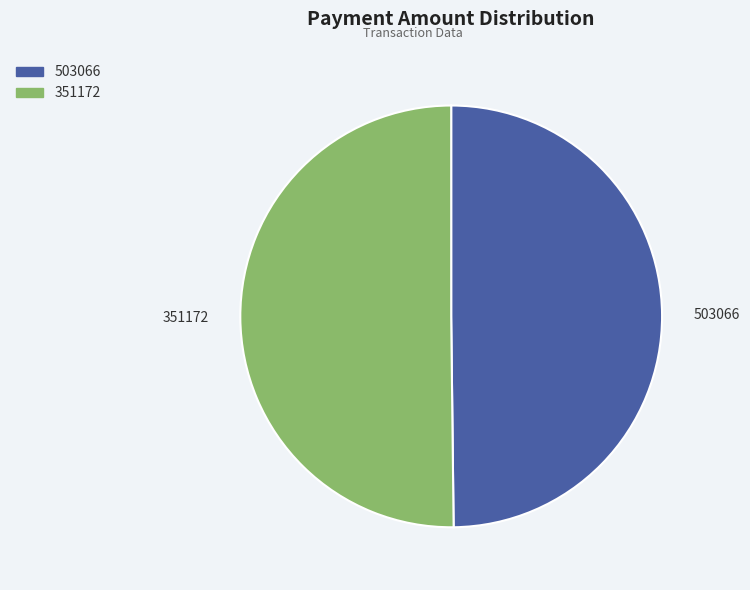

Is it true that 503066 is 50% of the pie?

True